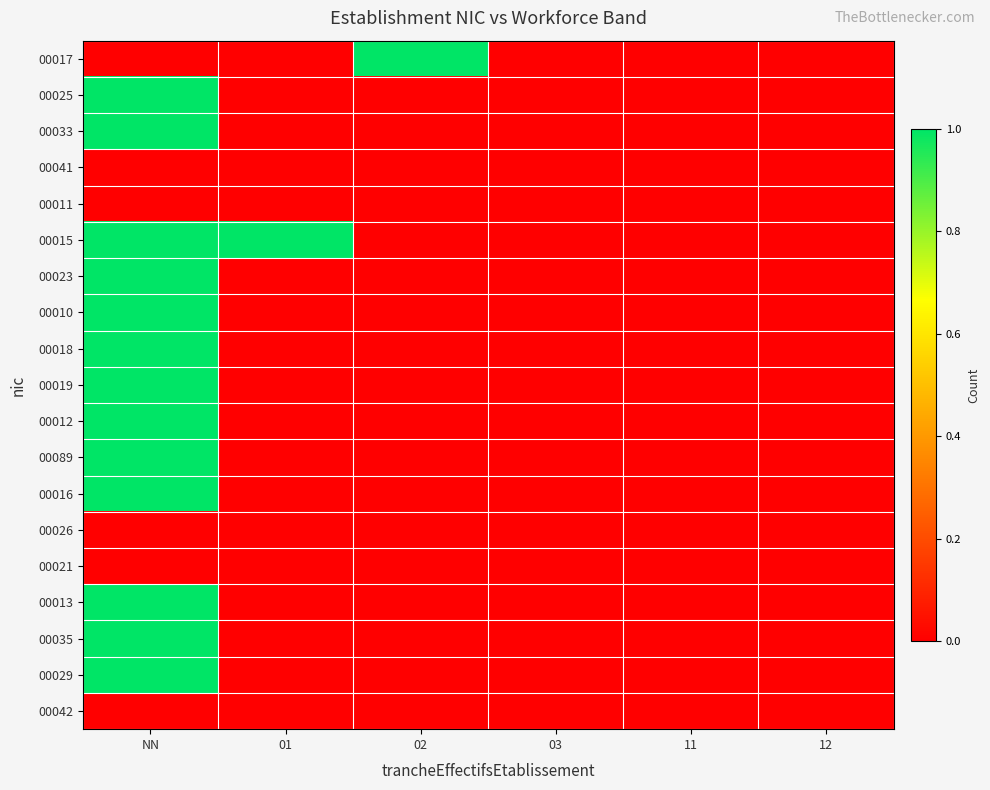

At how many categories does at least one series exceed 0?

3